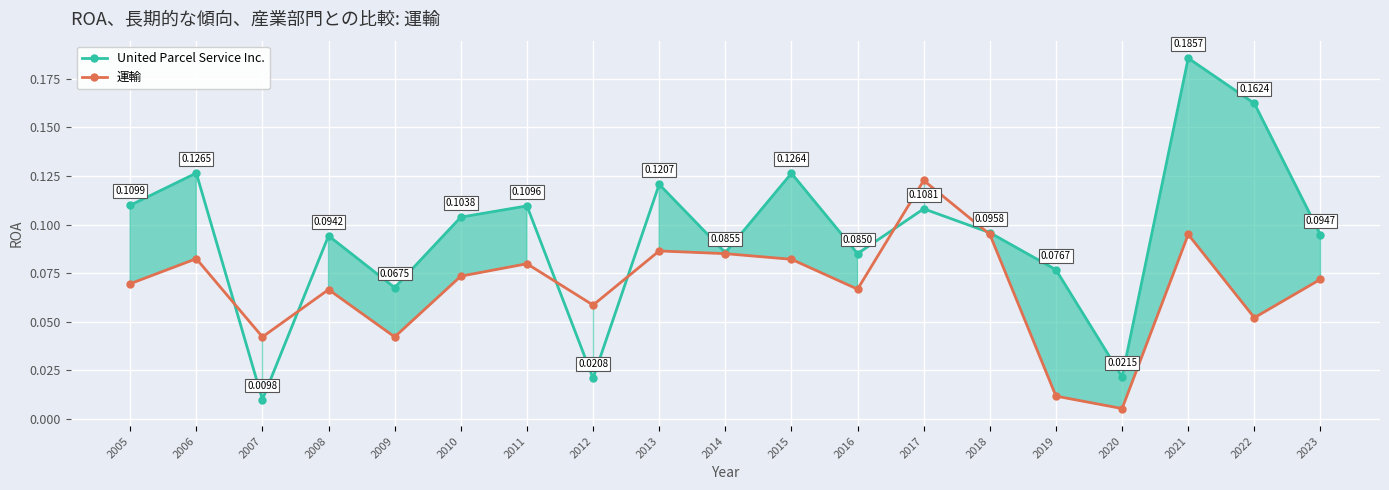

Is it true that United Parcel Service Inc. equals 0.1 at 2017?

False